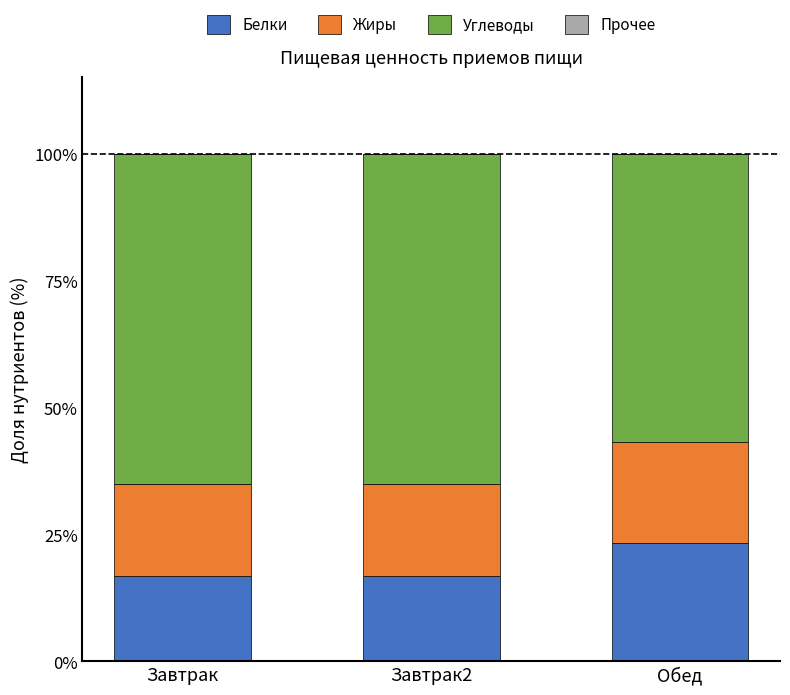

Which category has the highest value in the Белки series?

Обед